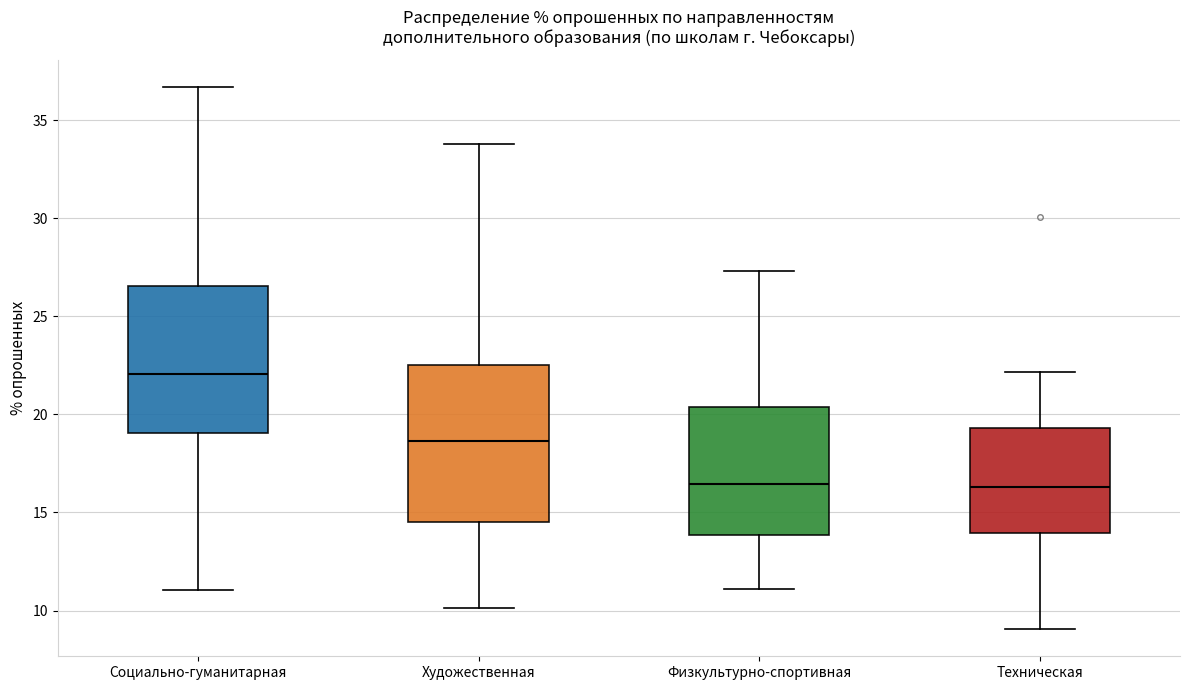

Where is the lower edge of the box for Социально-гуманитарная on the y-axis? The values are not printed on the chart, so give them approximately, as read against the axis.

19.0